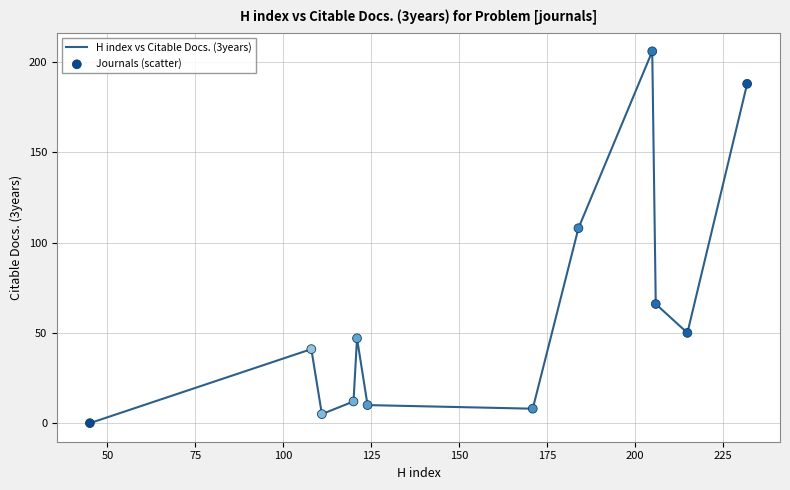

What is the difference between the maximum and minimum values?

206